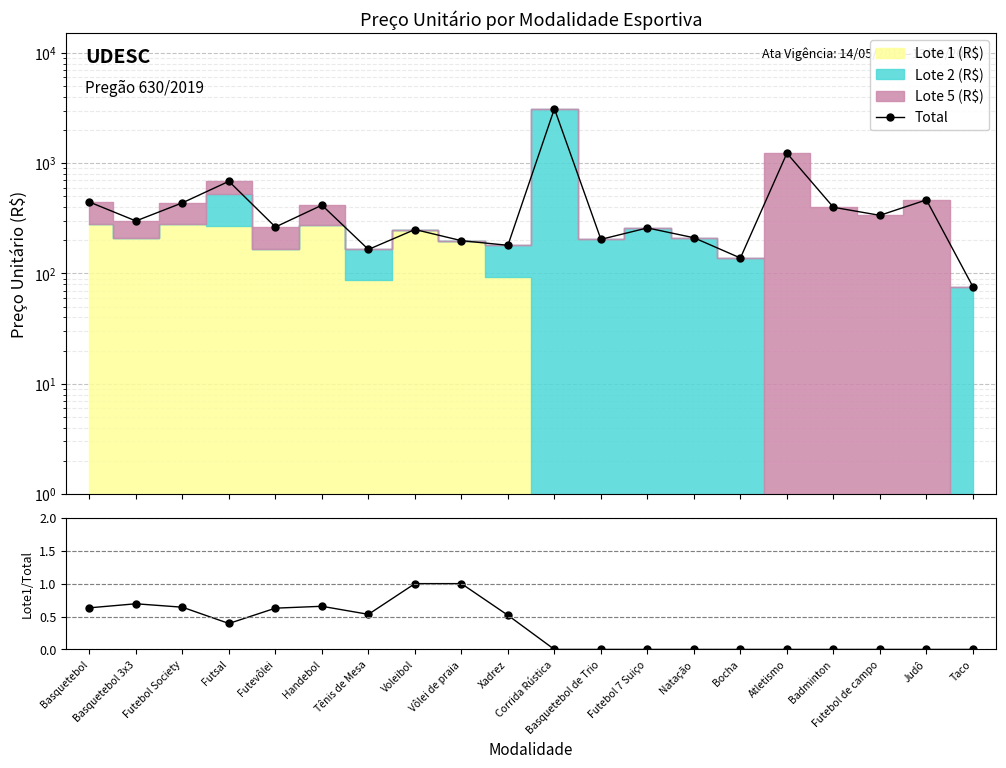

How many interior local peaks does the Lote1/Total series have?

2